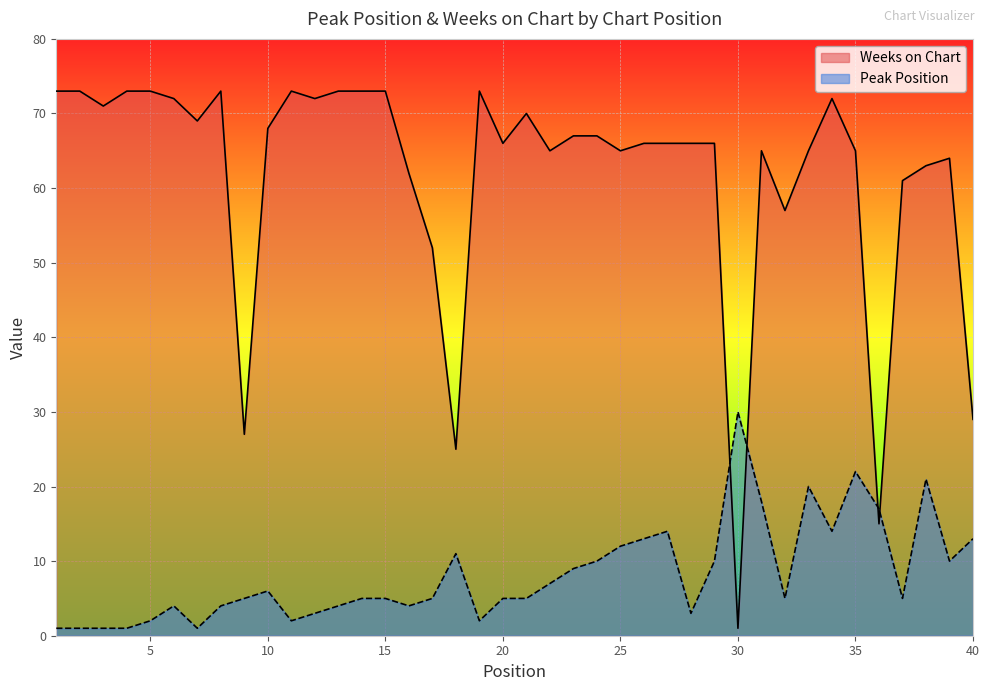

Reading right to left, transcribe all the data shown in this chart.

Peak Position: 13	10	21	5	17	22	14	20	5	18	30	10	3	14	13	12	10	9	7	5	5	2	11	5	4	5	5	4	3	2	6	5	4	1	4	2	1	1	1	1
Weeks on Chart: 29	64	63	61	15	65	72	65	57	65	1	66	66	66	66	65	67	67	65	70	66	73	25	52	62	73	73	73	72	73	68	27	73	69	72	73	73	71	73	73